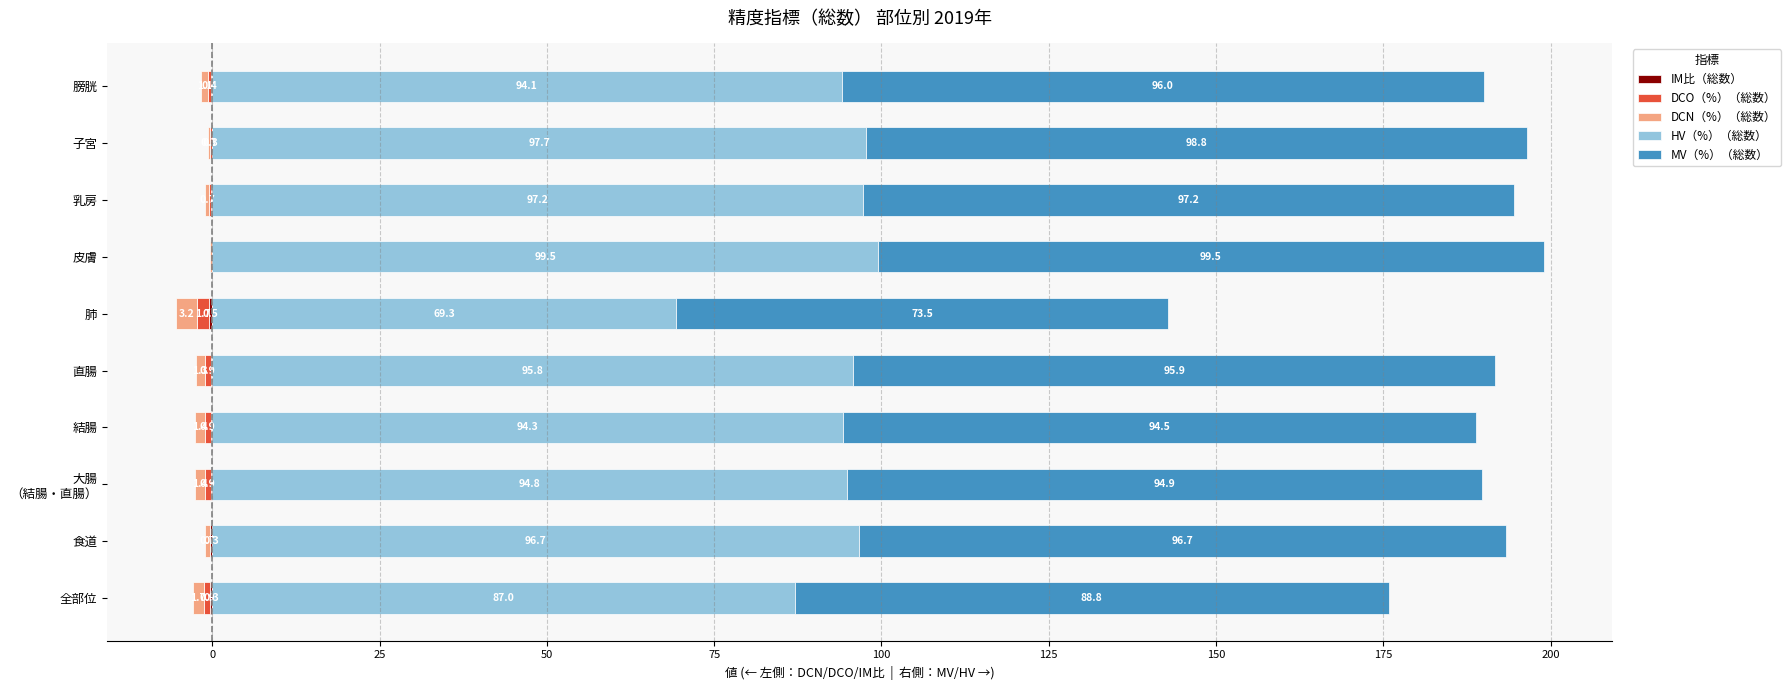

The value of IM比（総数） at 食道 is -0.3. True or false?

True